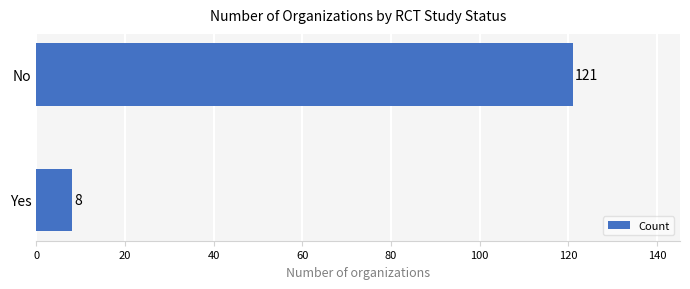

Reading top to bottom, transcribe all the data shown in this chart.

No=121	Yes=8